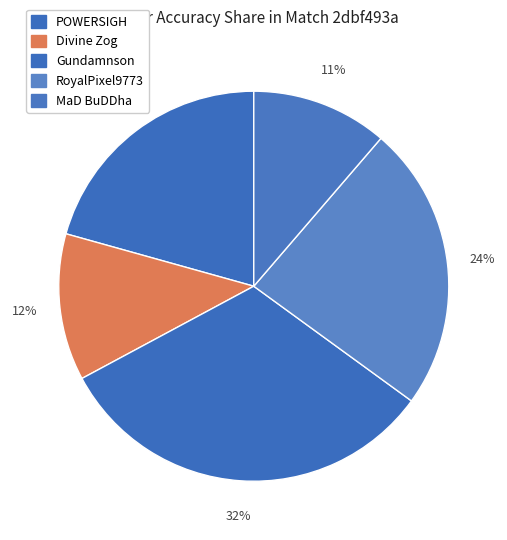

Approximately how many times larger is the value at RoyalPixel9773 compared to Divine Zog?

1.9